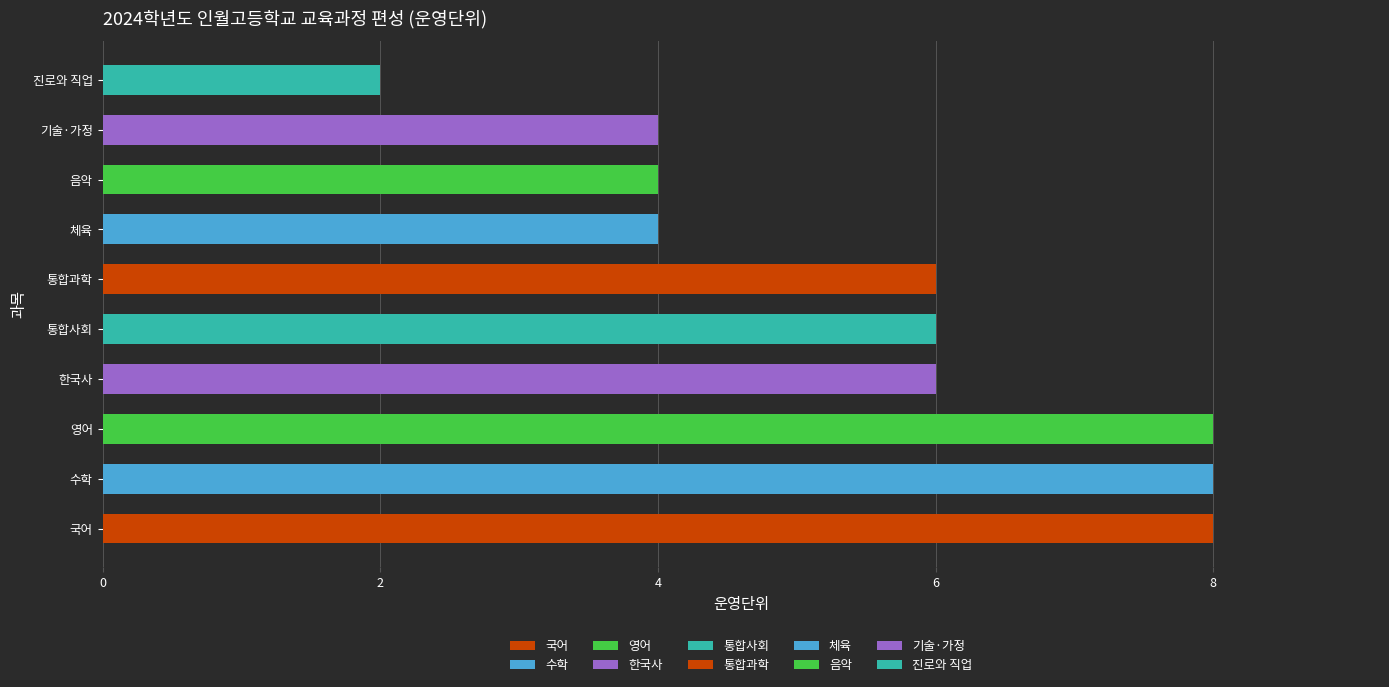

Reading left to right, list all the values displayed in this chart.

8	8	8	6	6	6	4	4	4	2